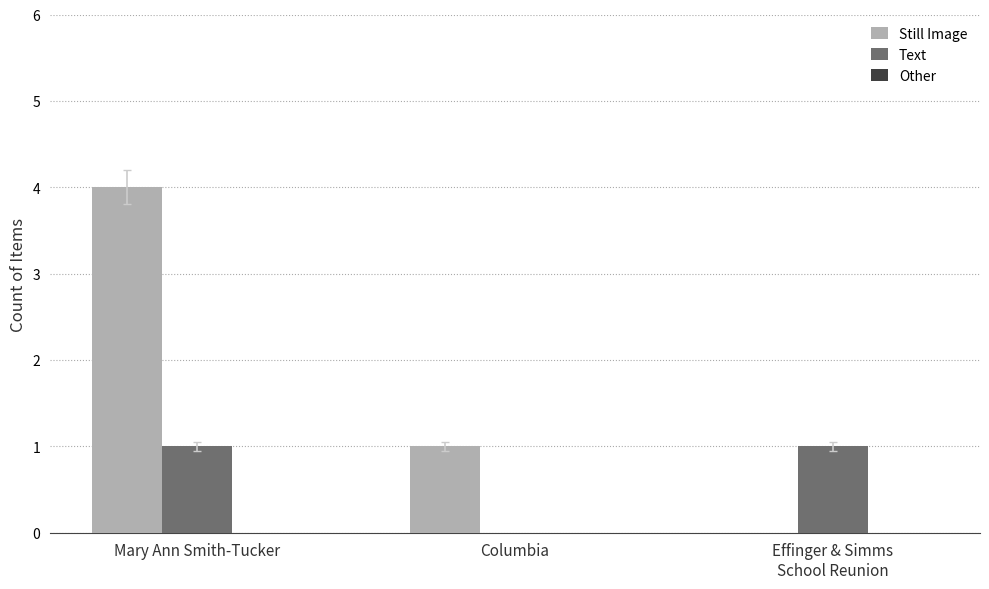

Which series has the largest total across all categories?

Still Image